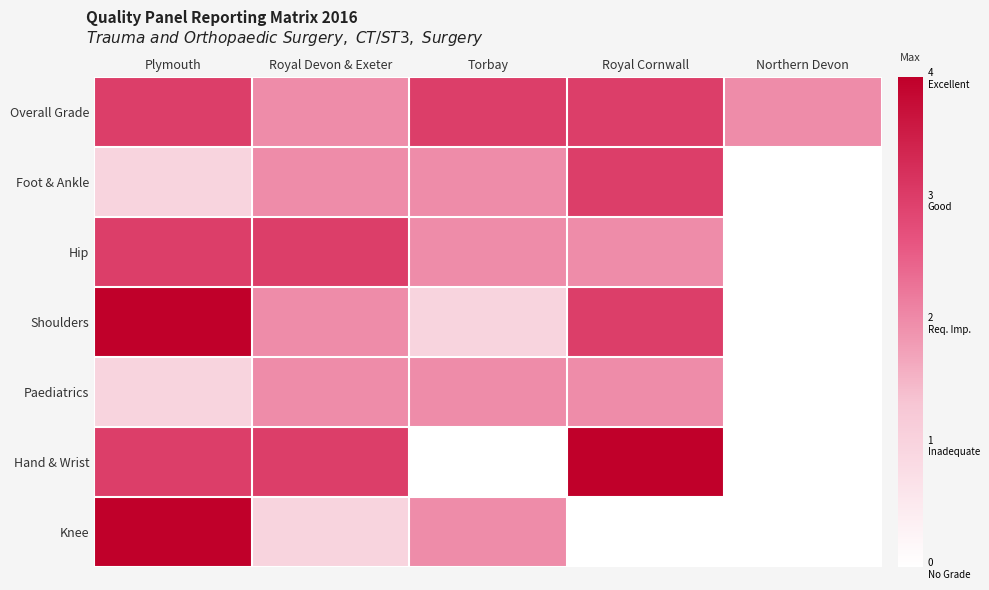

Count the number of categories in the chart.

5